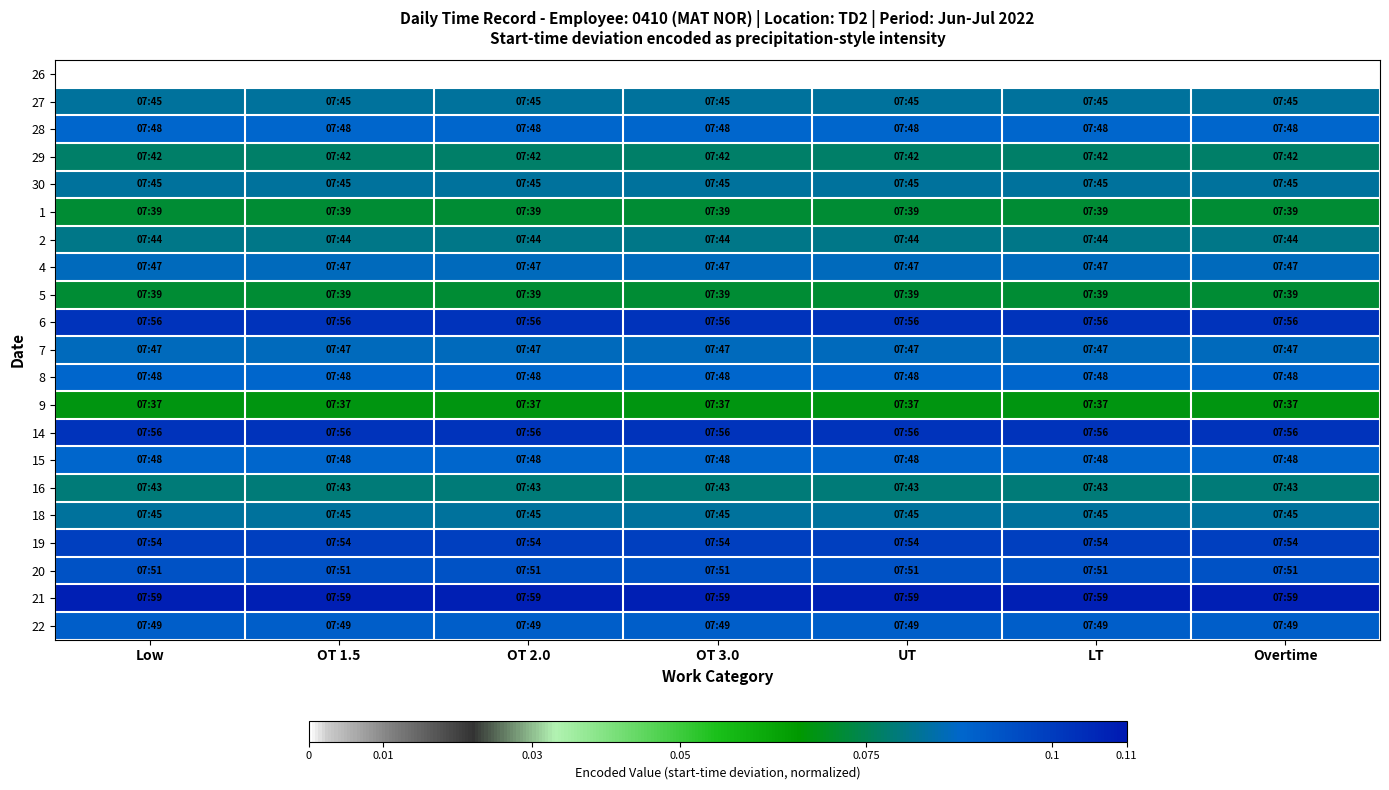

Rank the series by their maximum value, from lowest to highest.

26, 9, 1, 5, 29, 16, 2, 27, 30, 18, 4, 7, 28, 8, 15, 22, 20, 19, 6, 14, 21